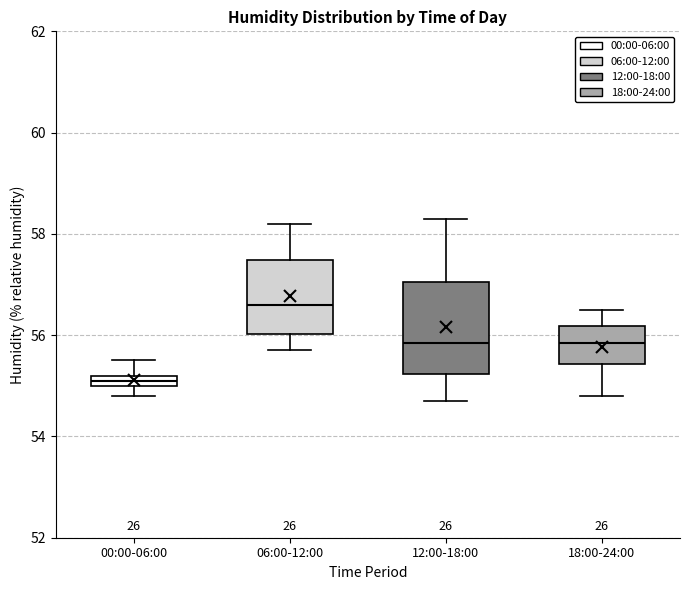

Which box is the tallest, from its lower edge to its upper edge?

12:00-18:00